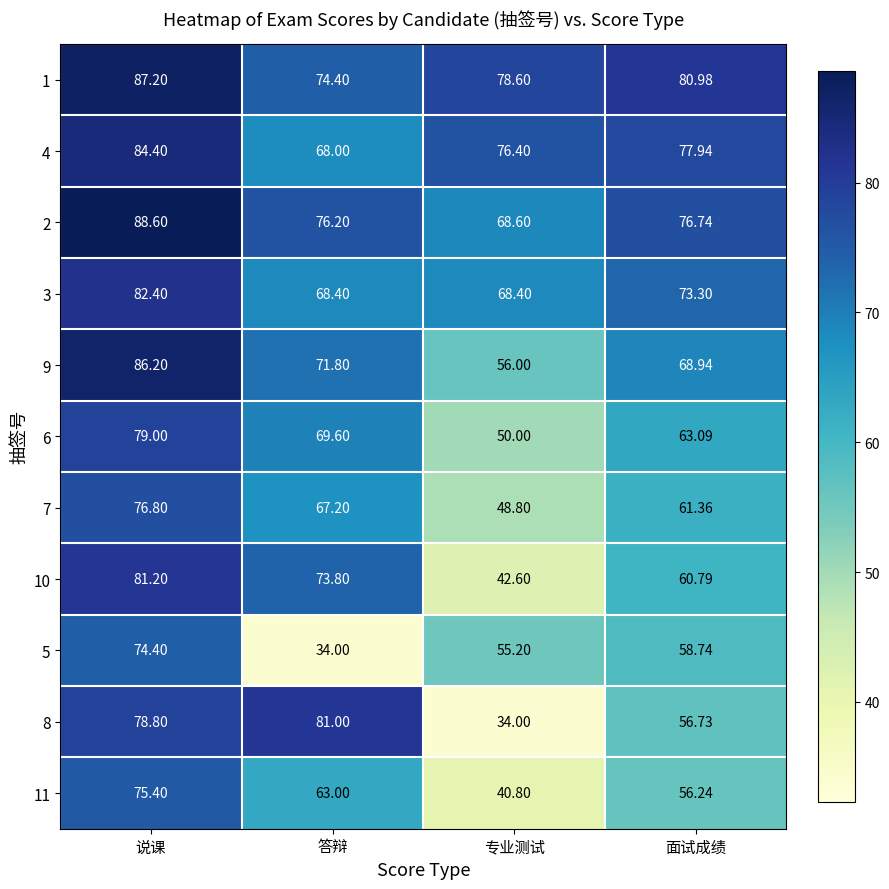

Which series changed the most between 答辩 and 面试成绩?

5